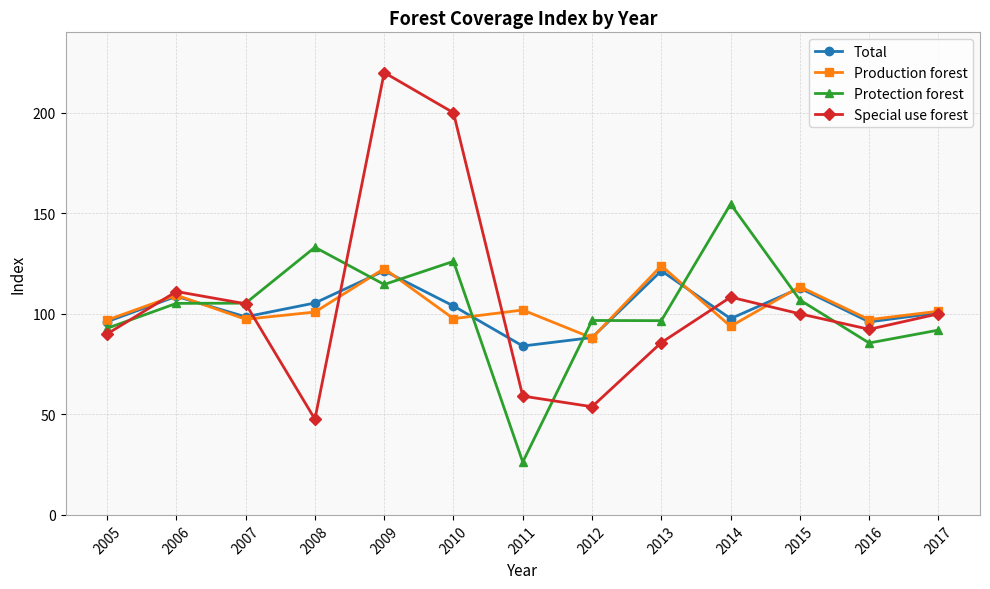

What is the average value of the Production forest series?

103.4